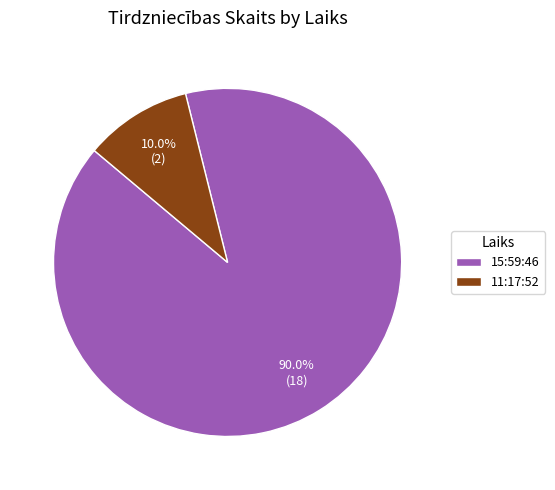

What percentage is the 11:17:52 slice, to the nearest percent?

10%